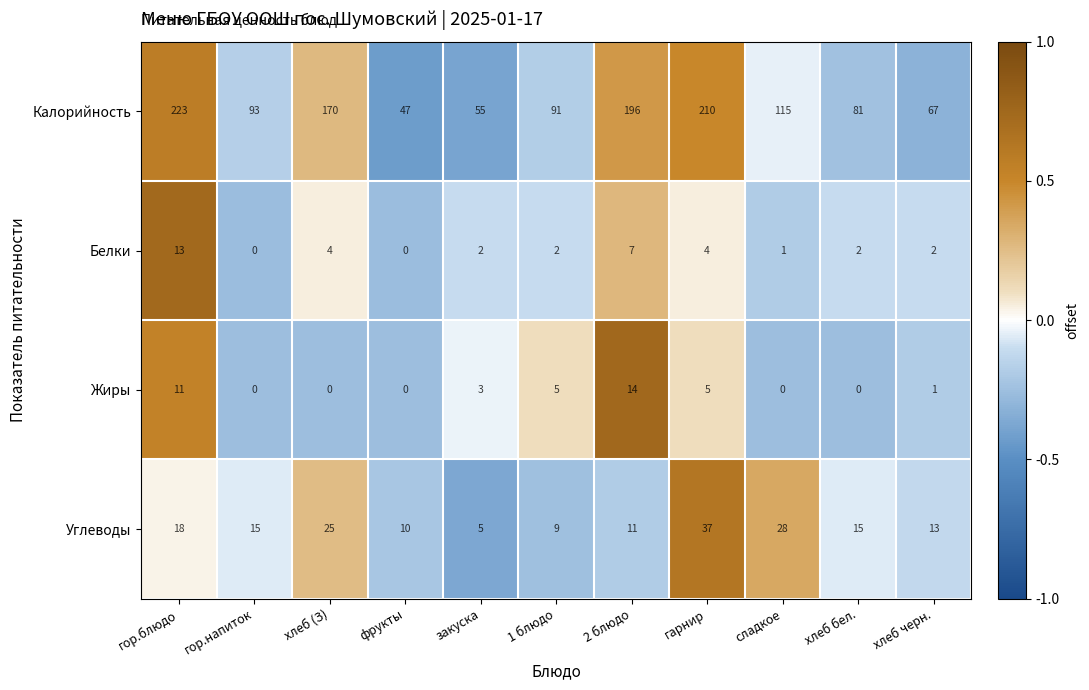

The Калорийность series shows 115 at сладкое. True or false?

True